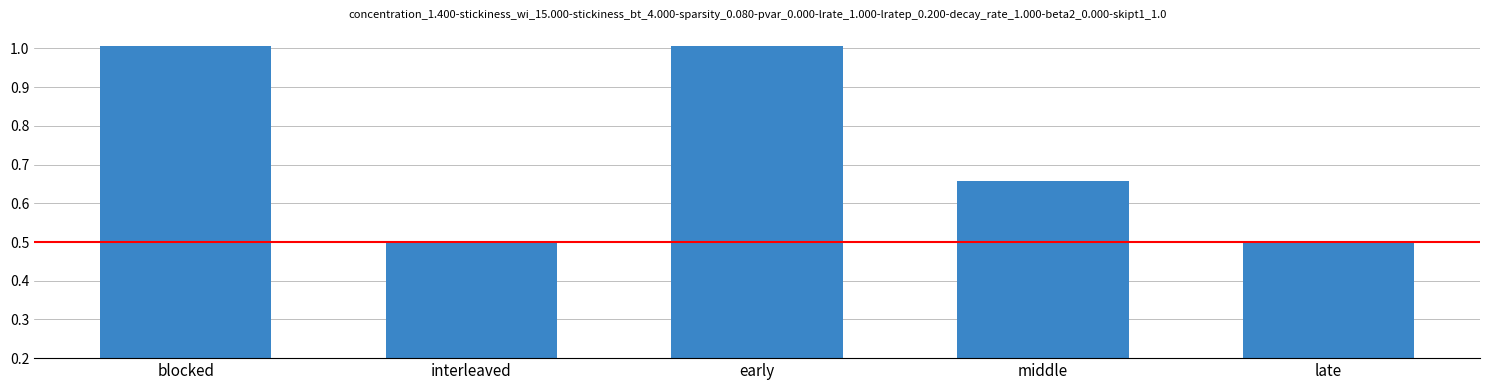

What is the difference between the maximum and minimum values?

0.5